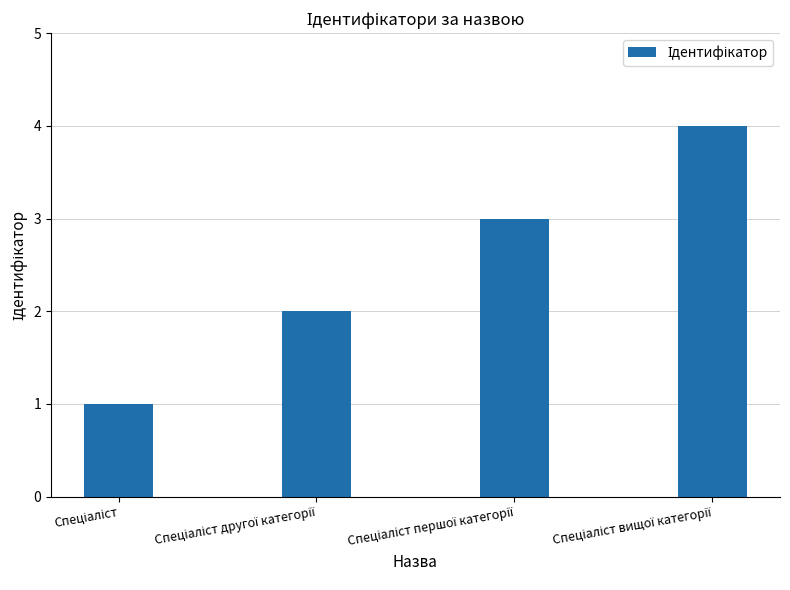

What is the sum of all values?

10